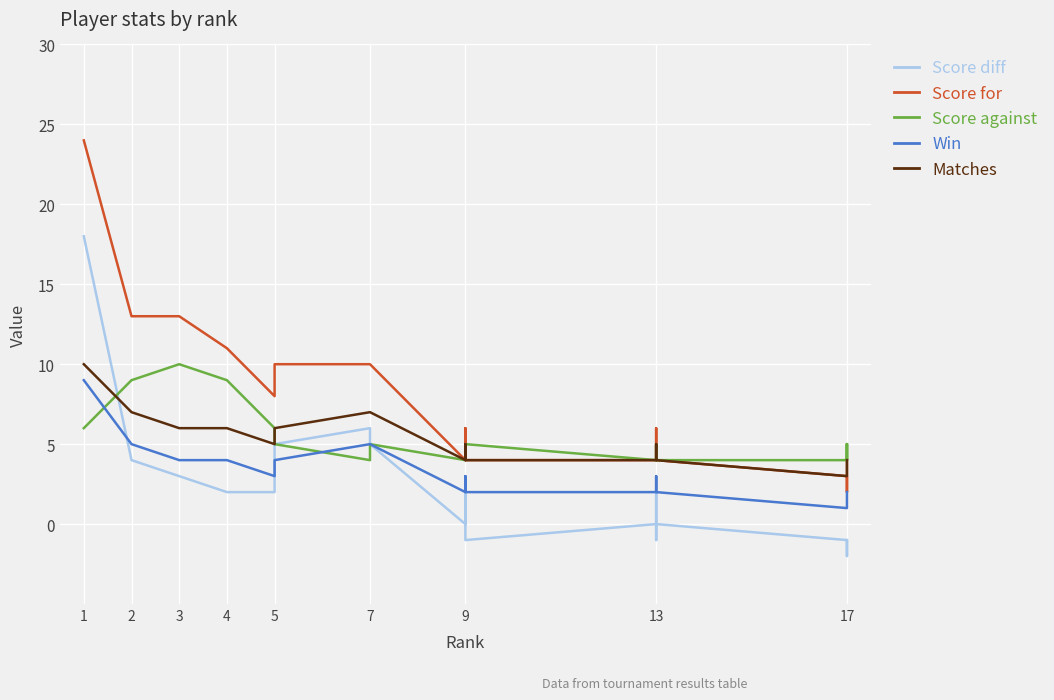

Is it true that Score against equals 6 at 5?

True